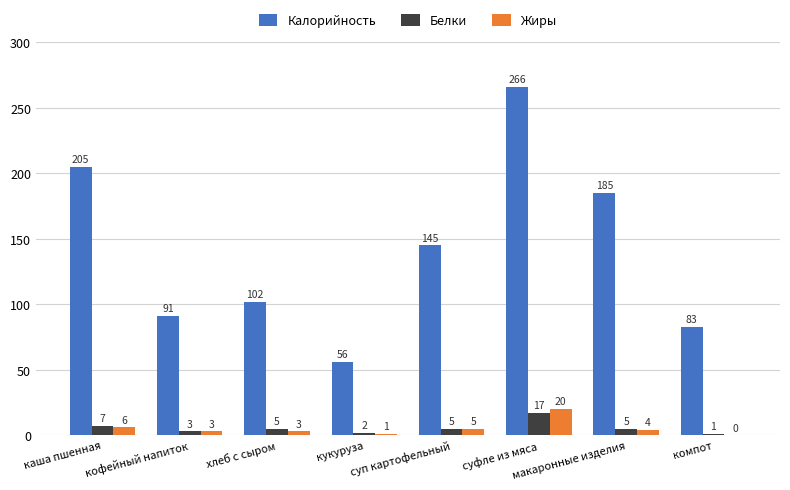

What is the greatest value displayed?

266